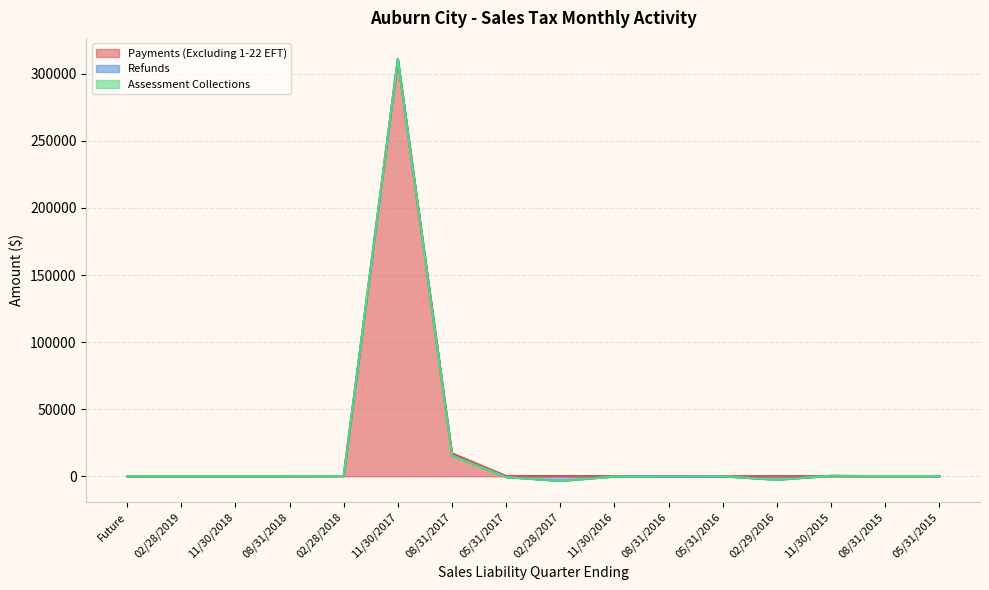

How many data points in Refunds are above -1?

6